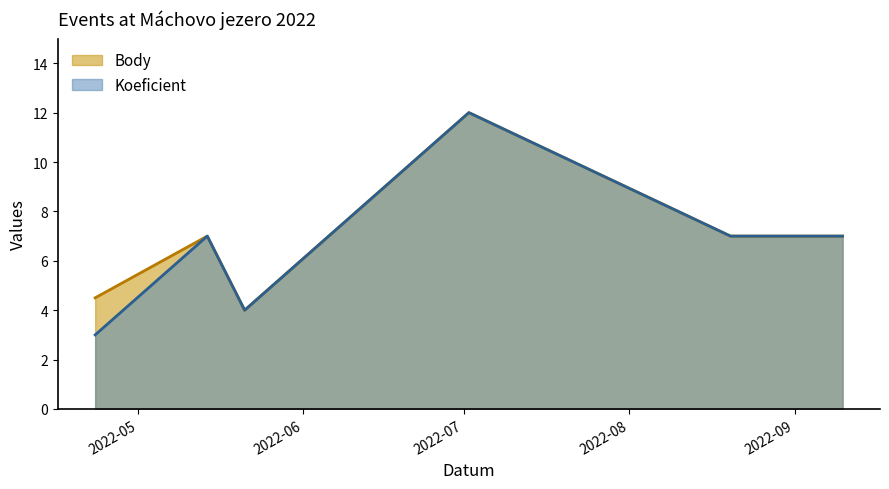

Is it true that Body equals 12.0 at 2022-07-02?

True